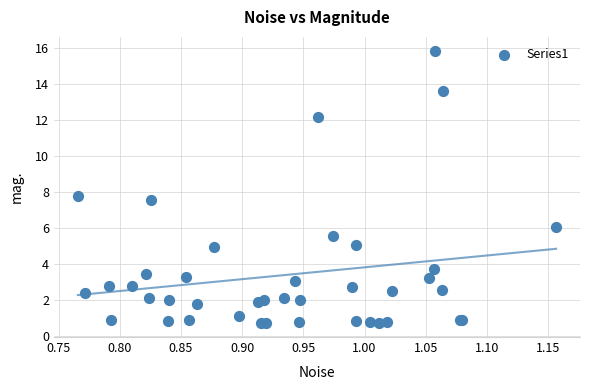

What Y value in the scatter plot is closest to 8?

7.8